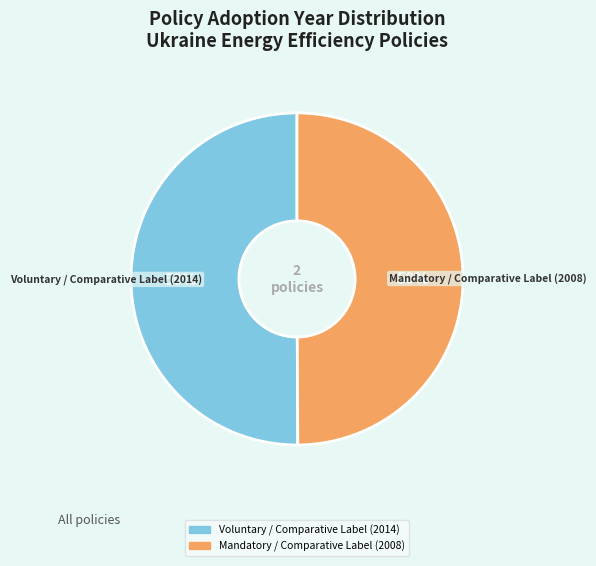

To the nearest percent, what is the average slice percentage?

50%